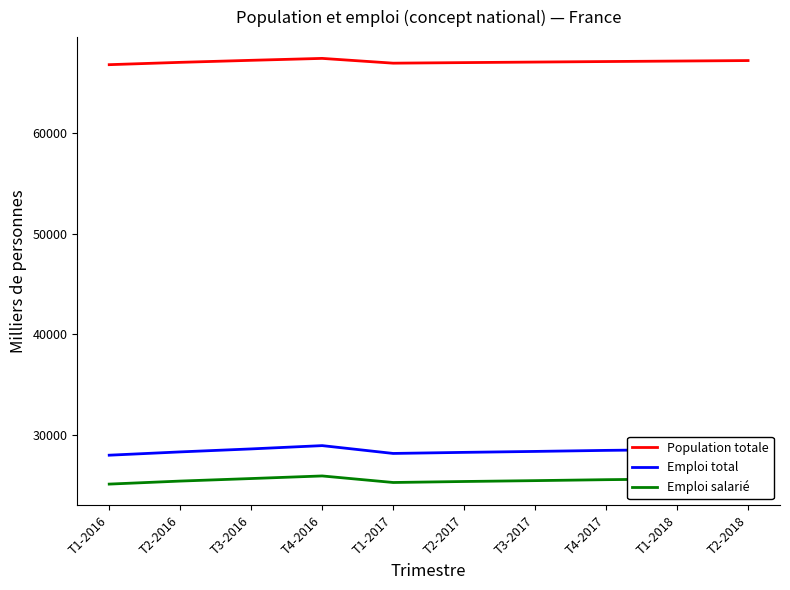

The value of Emploi total at T3-2016 is 28618.4. True or false?

True